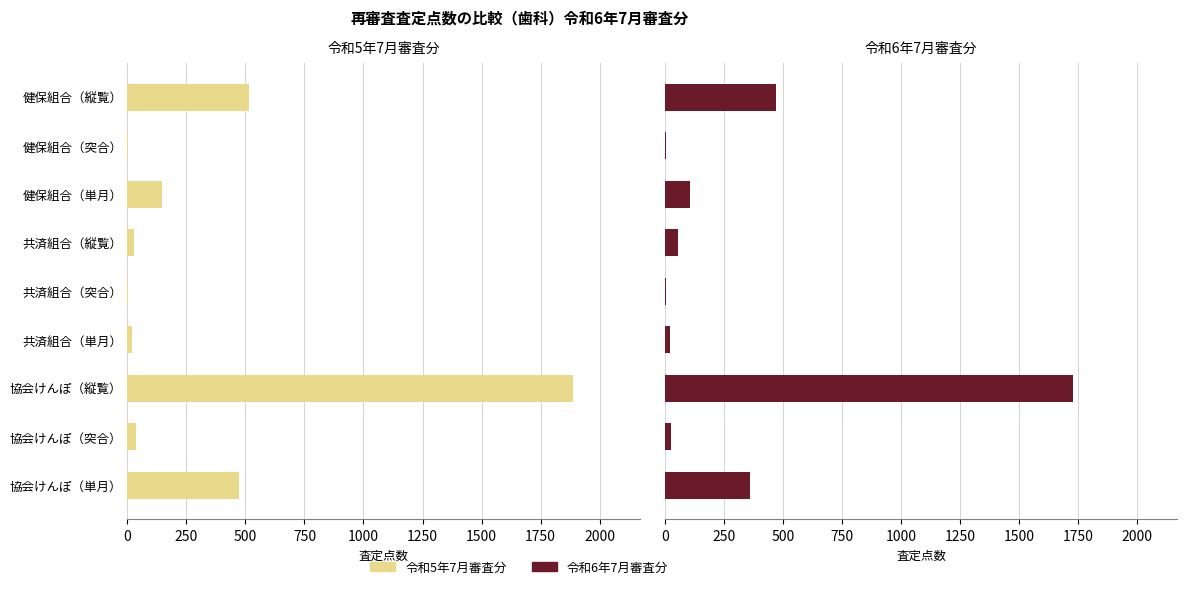

How many distinct data groups are displayed?

2